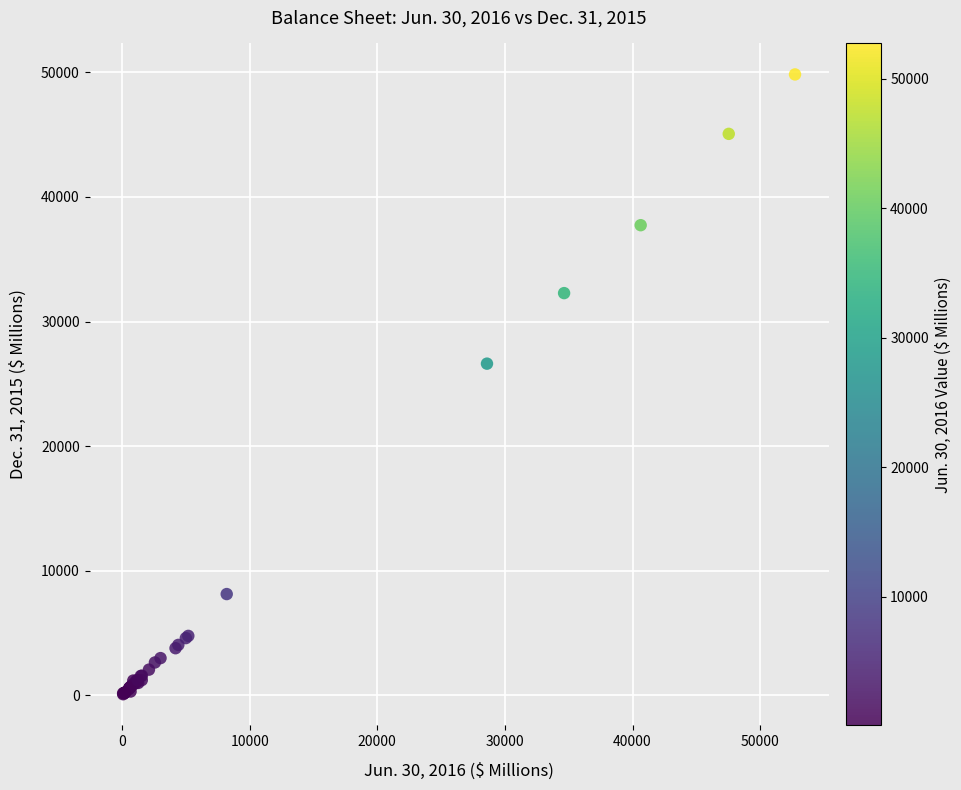

What Y value in the scatter plot is closest to 24962?

26622